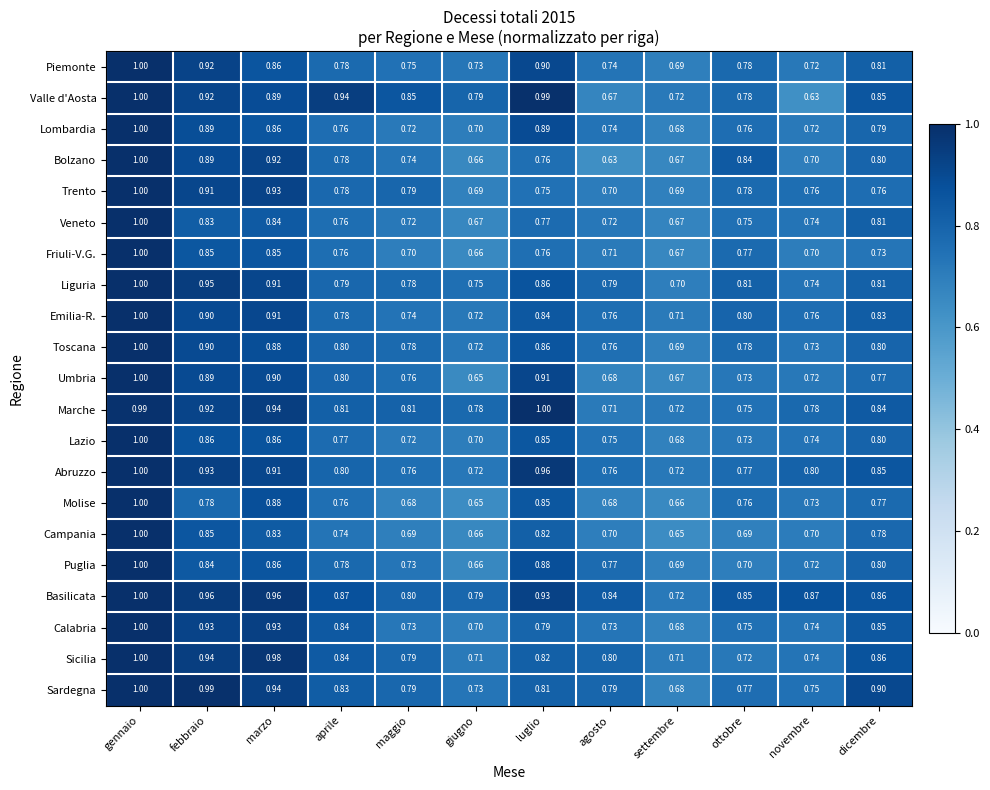

At which label does Sardegna reach its peak?

gennaio